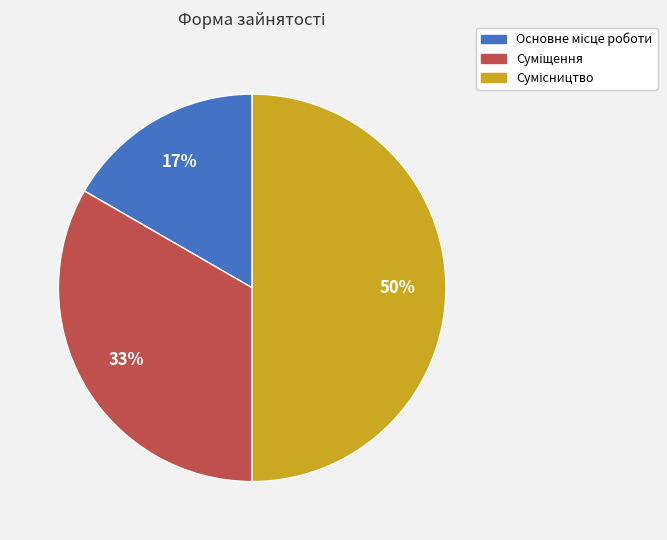

To the nearest percent, what is the average slice percentage?

33%